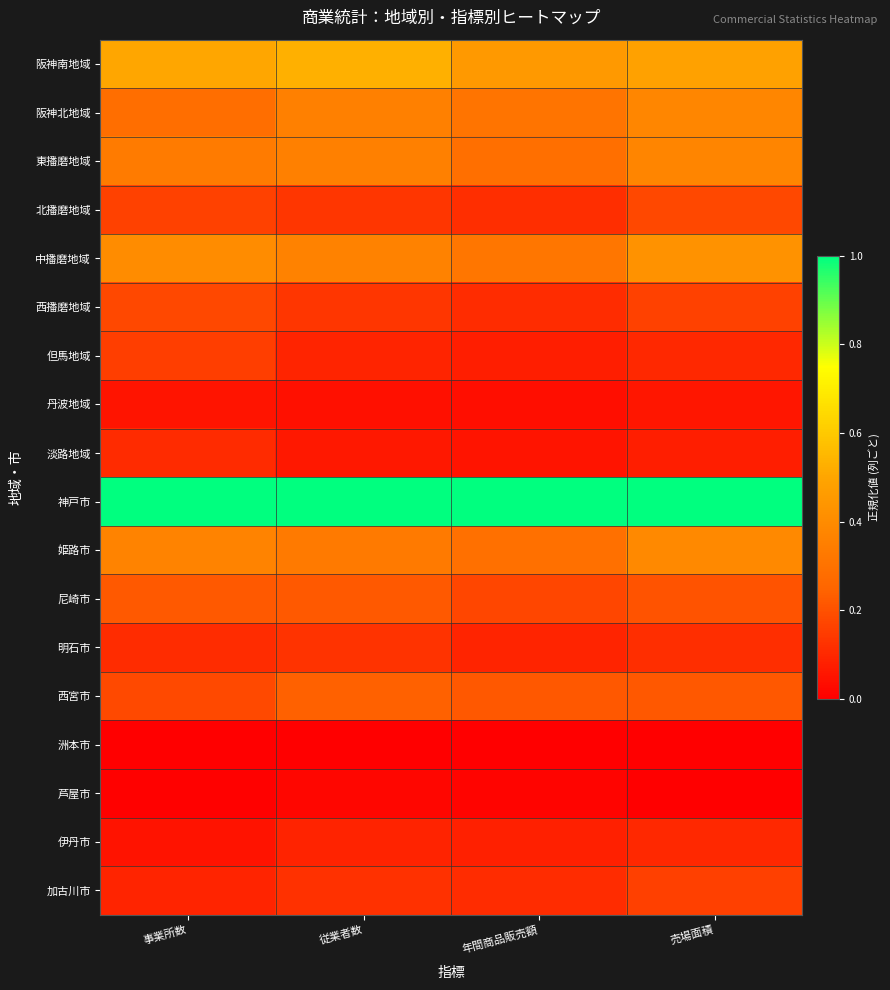

Which has a higher value, 売場面積 or 年間商品販売額?

売場面積